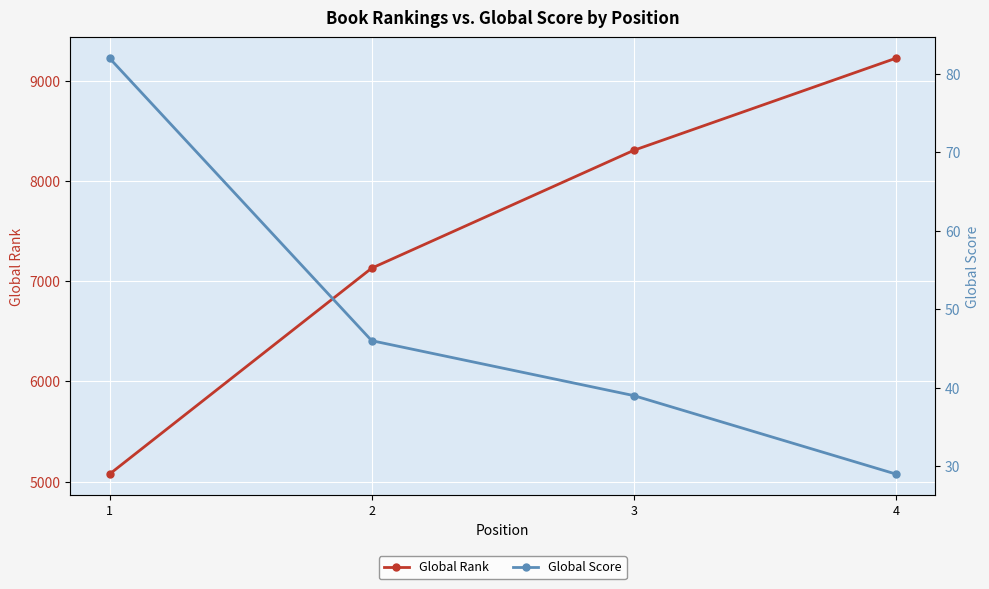

At which category is the sum across all series the highest?

4